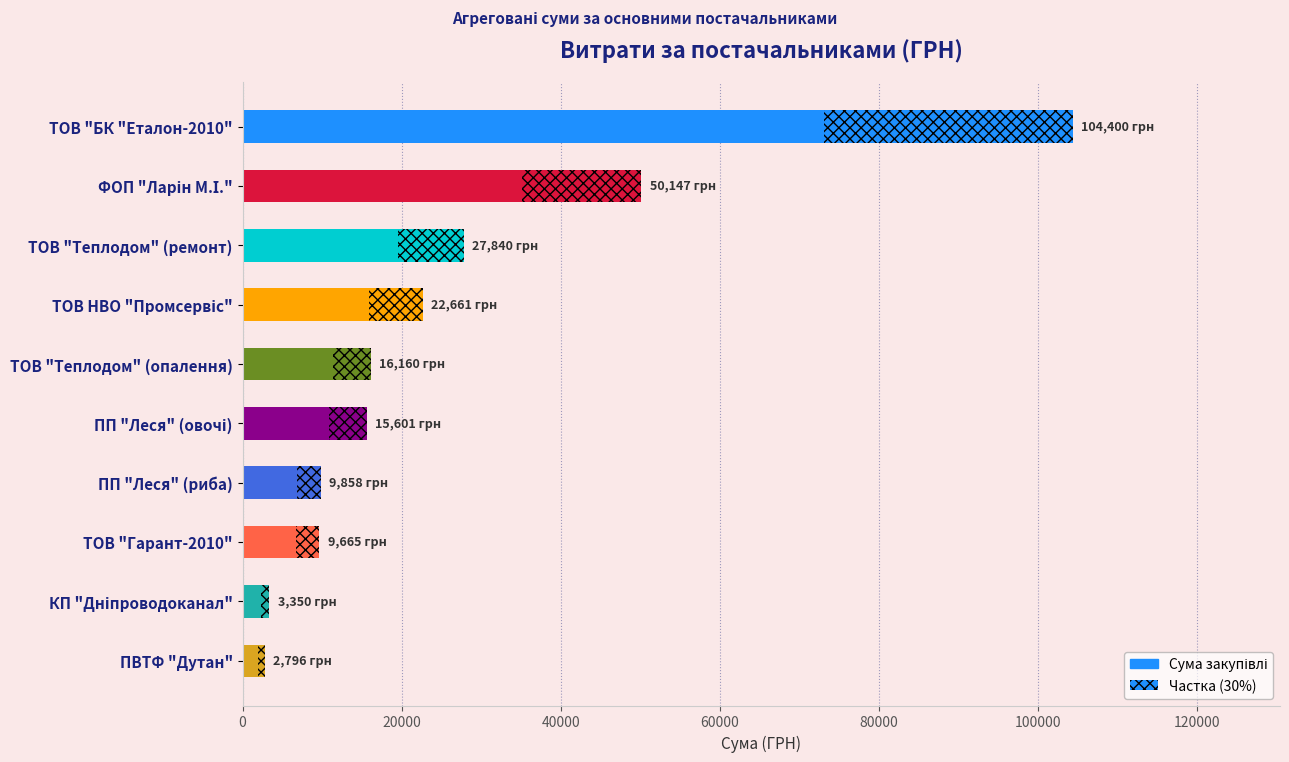

What is the approximate value at ТОВ "БК "Еталон-2010"?

104400.0